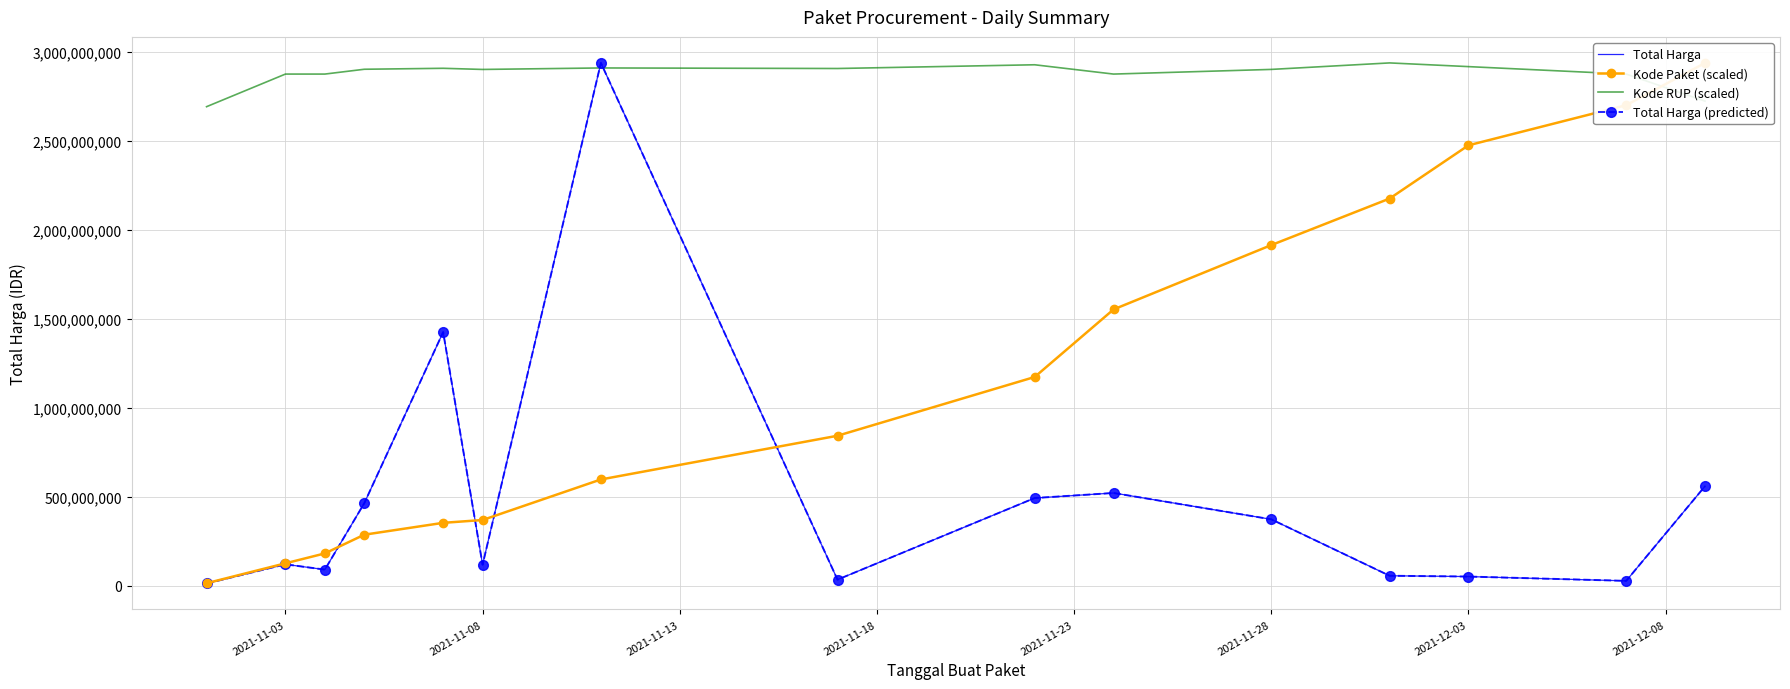

Which series ends up on top after the final intersection of Total Harga (predicted) and Kode Paket (scaled)?

Kode Paket (scaled)